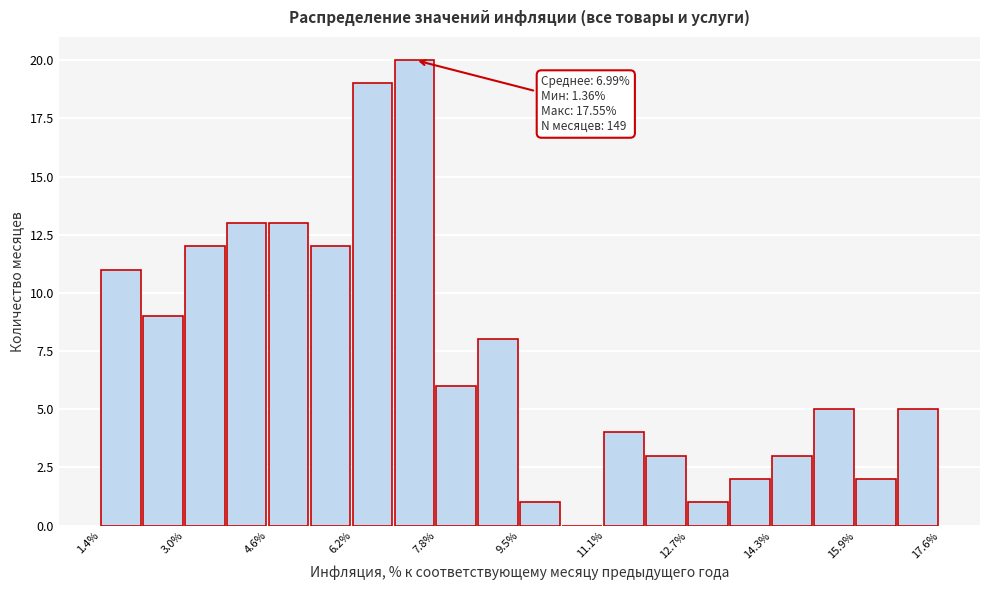

Which range on the x-axis has the tallest bar?

7.0 to 7.8